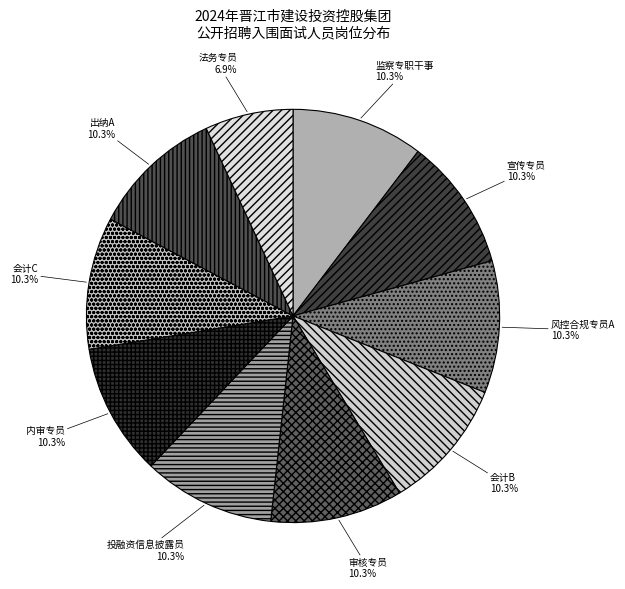

To the nearest percent, what portion does 审核专员 represent?

10%